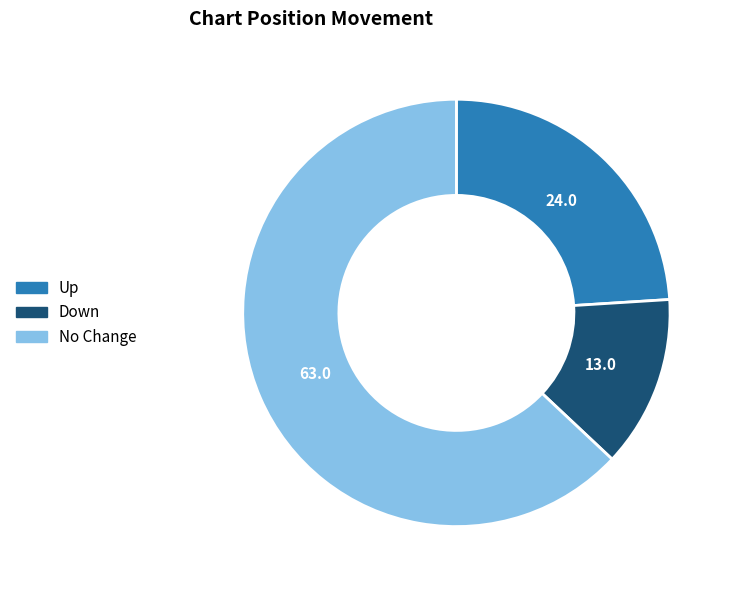

Is the sum of No Change and Up greater than half?

Yes